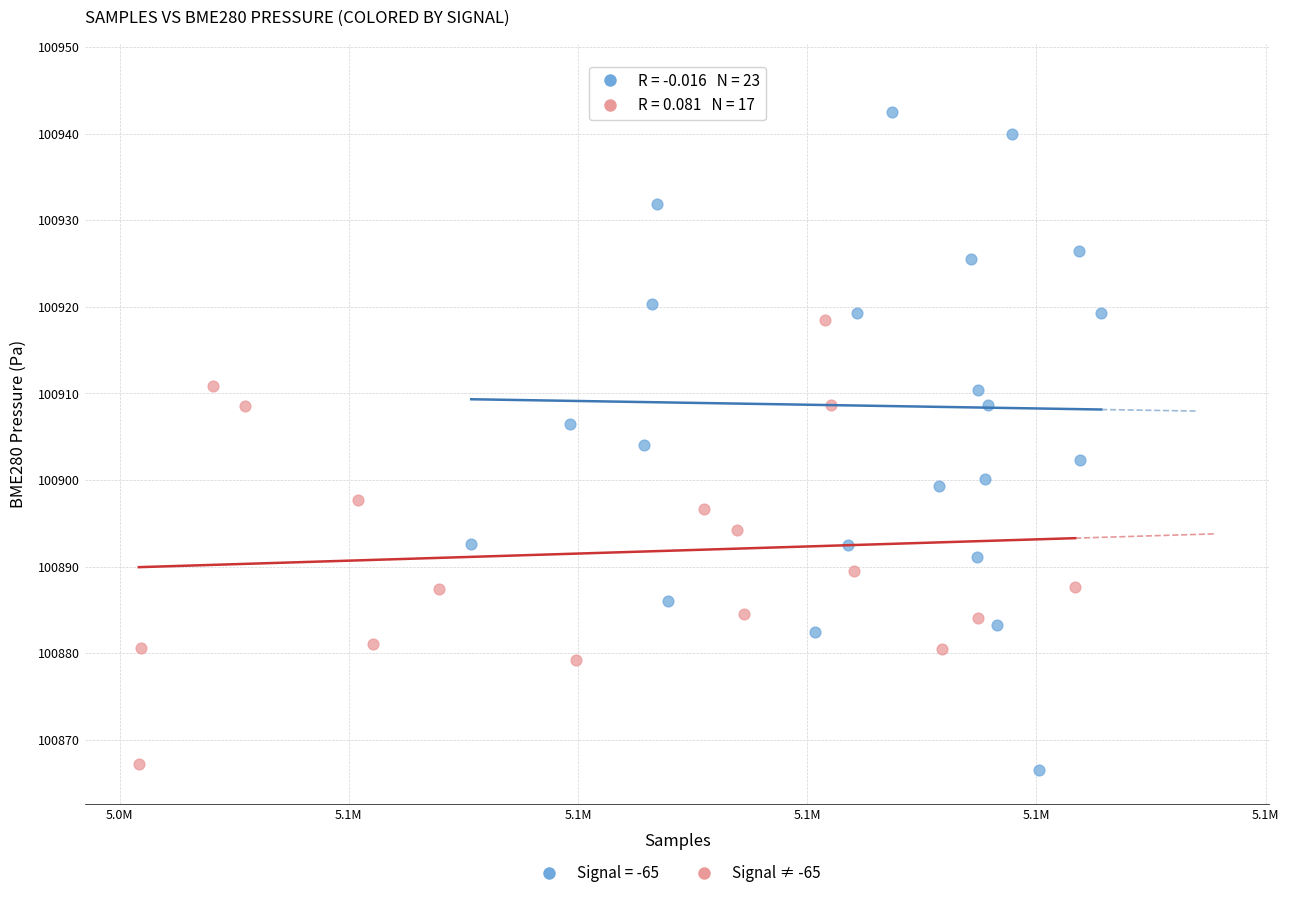

Which series reaches the maximum Y coordinate?

Signal = -65